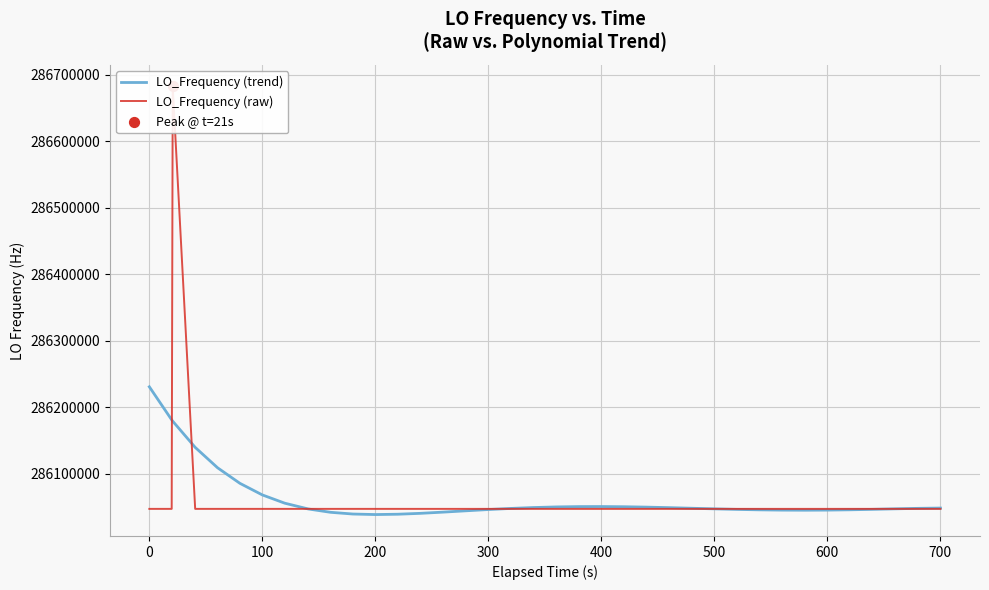

What is the minimum value for LO_Frequency (trend)?

286038443.8